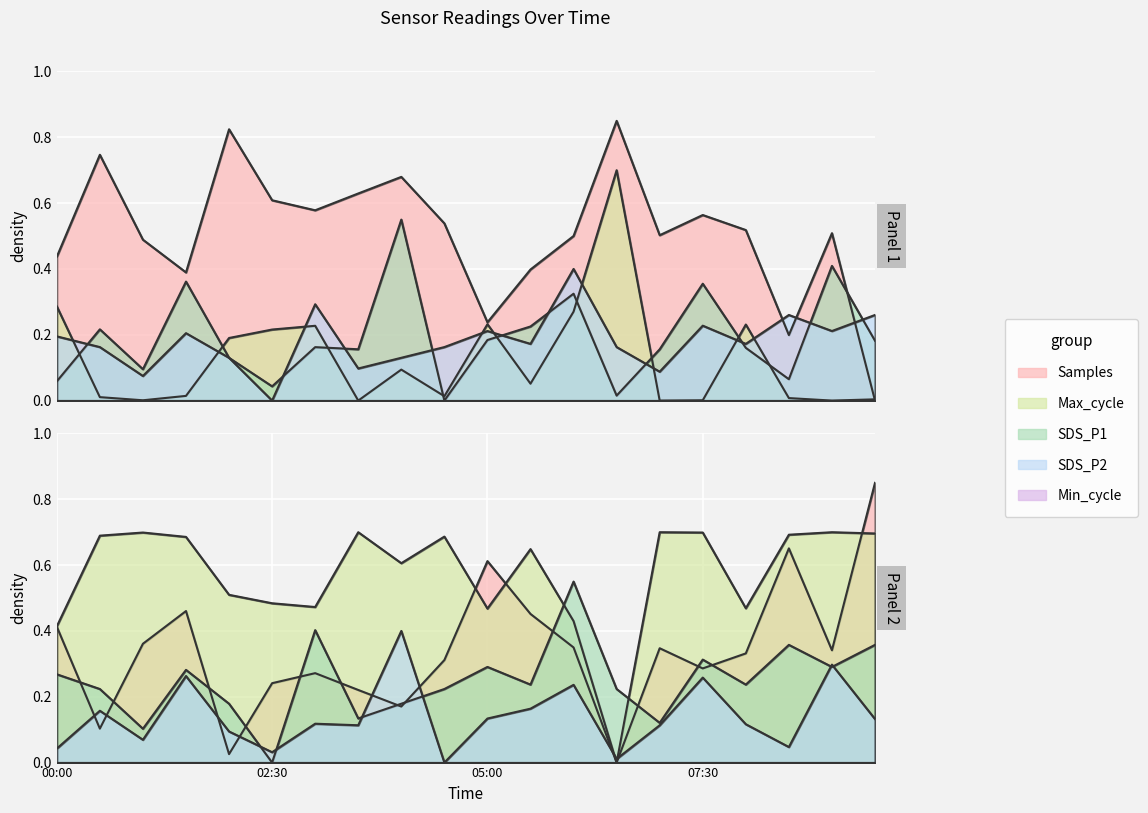

What is the difference between the second highest and minimum values in the Samples_scaled series?

0.8